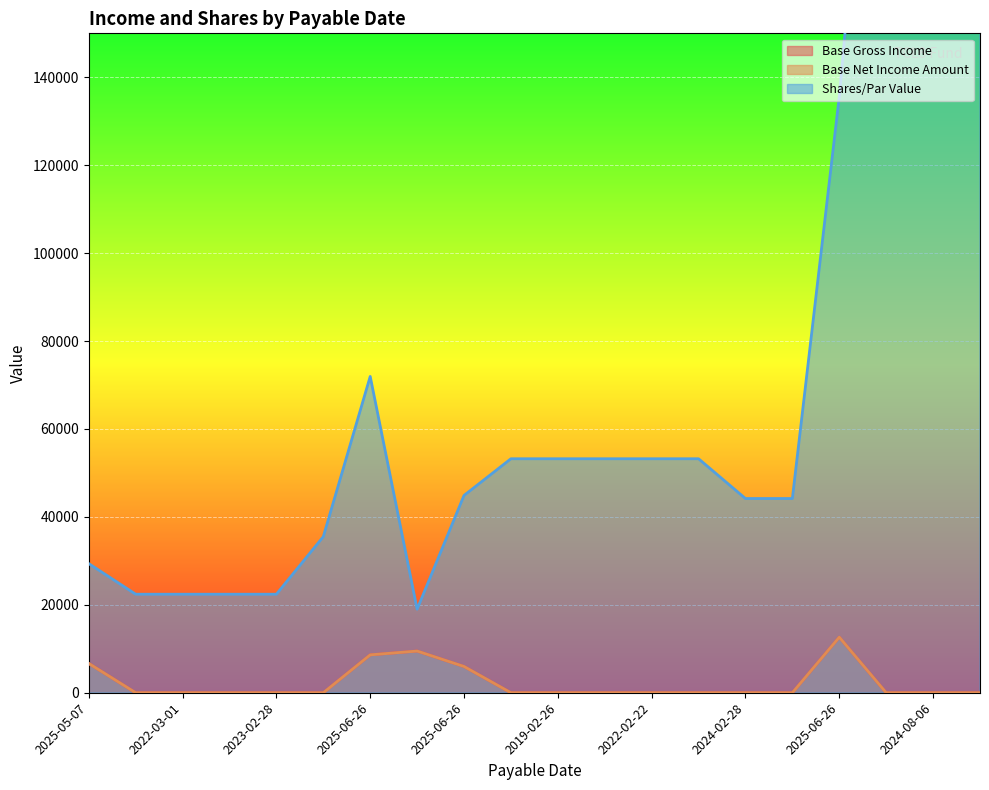

What is the total value across all series at 2019-02-26?

53225.0